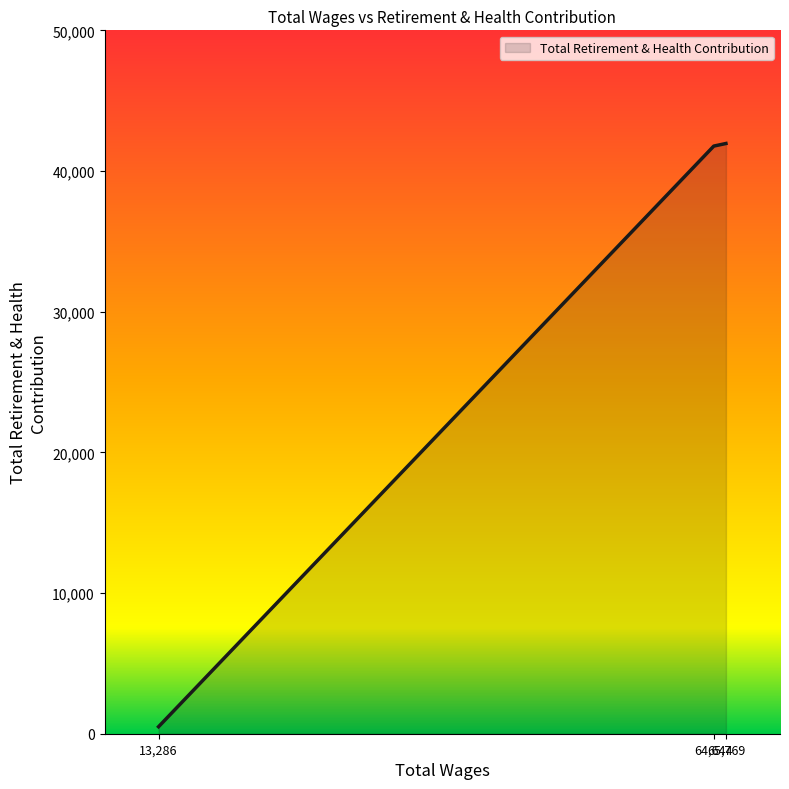

What is the difference between the maximum and minimum values?

41458